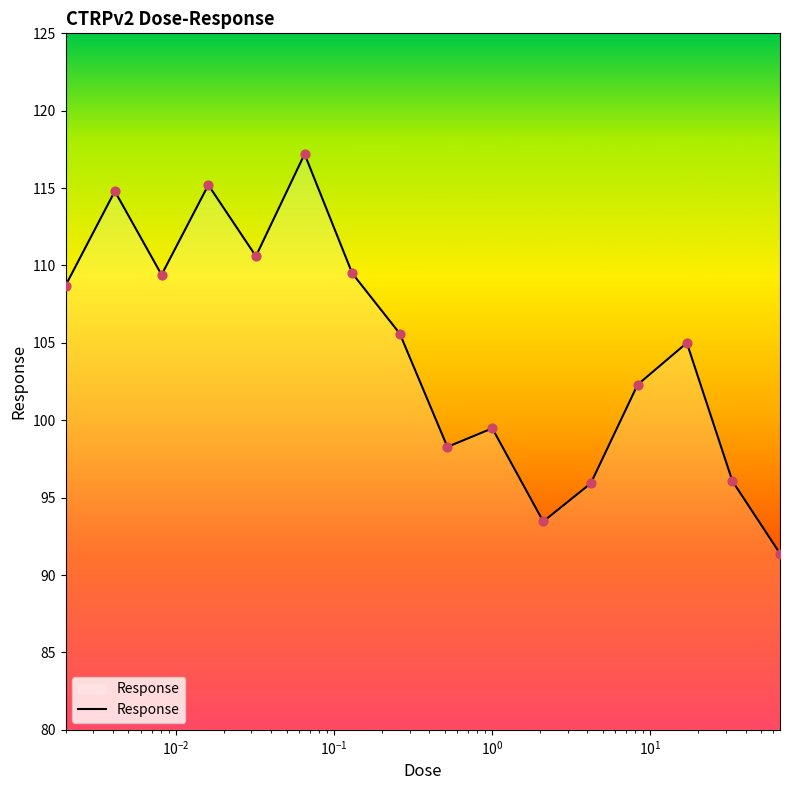

What is the greatest value displayed?

117.2